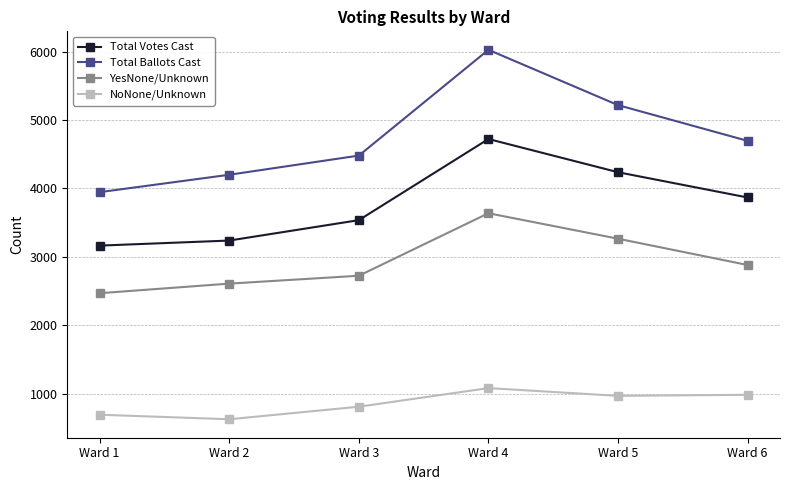

List the series in order of their overall mean, highest first.

Total Ballots Cast, Total Votes Cast, YesNone/Unknown, NoNone/Unknown